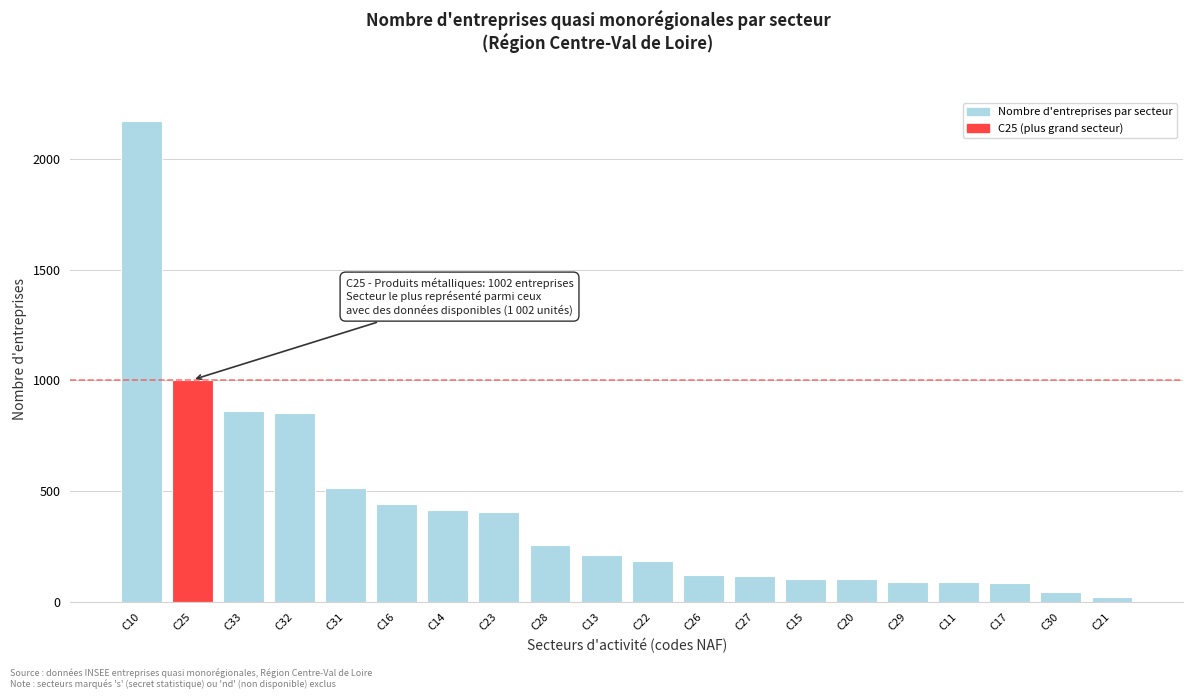

Between C33 and C16, which is larger?

C33